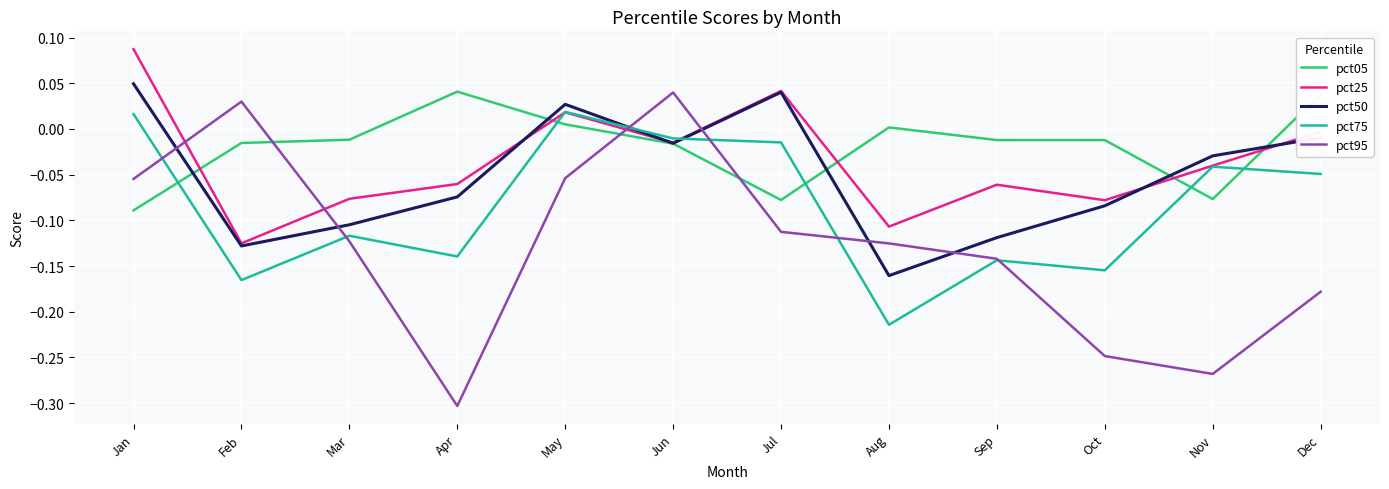

At which category does the chart reach its minimum across all series?

Apr